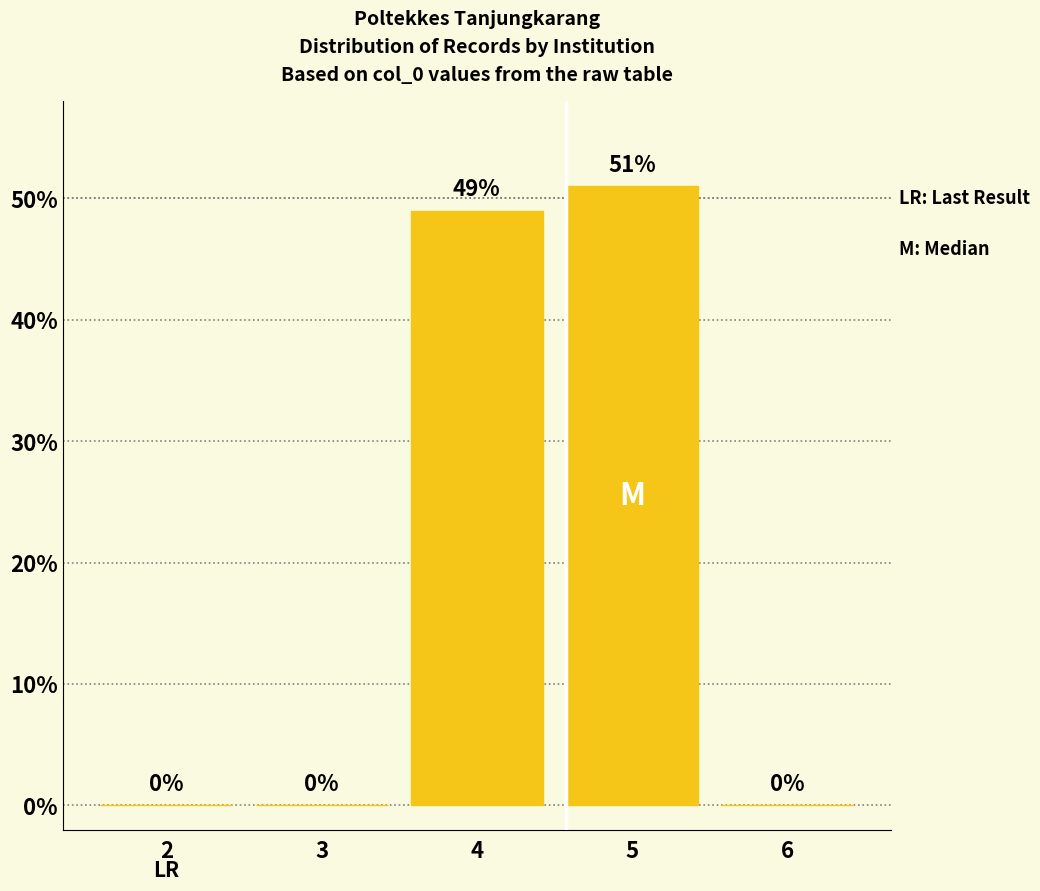

What is the sum of all values?

100